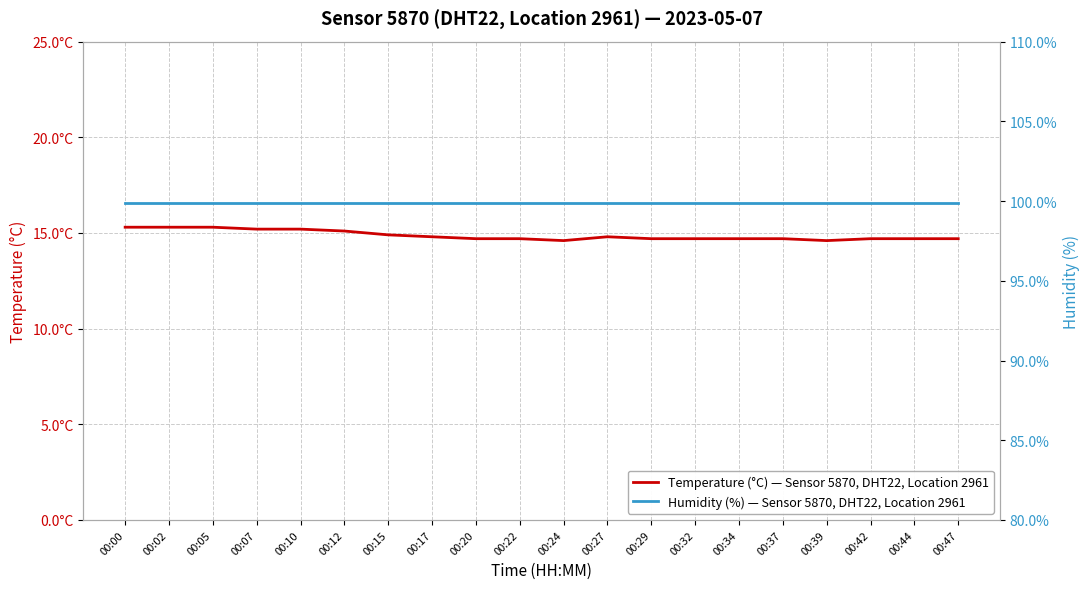

Count the Temperature (°C) — Sensor 5870, DHT22, Location 2961 values in the range 14 to 15.

14